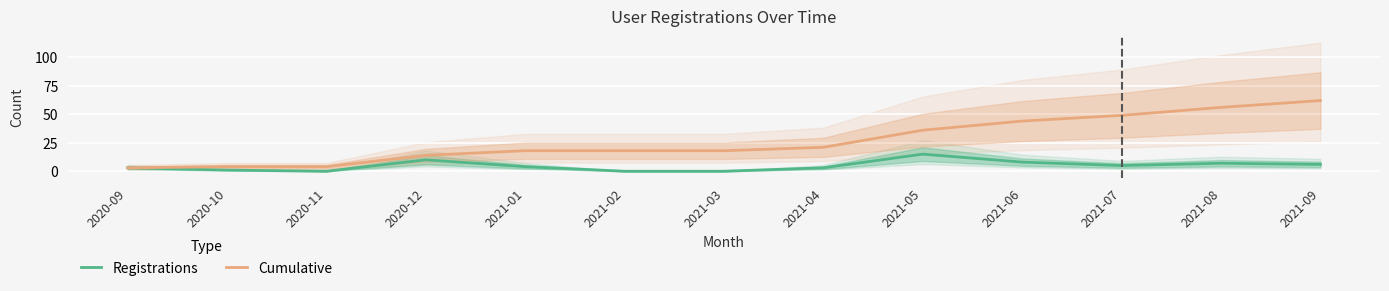

Where is Cumulative nearest to the value 32?

2021-05